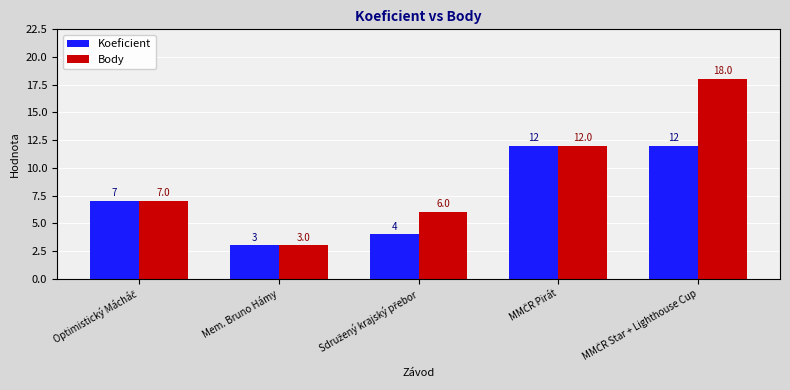

Rank the series by their average value, from highest to lowest.

Body, Koeficient